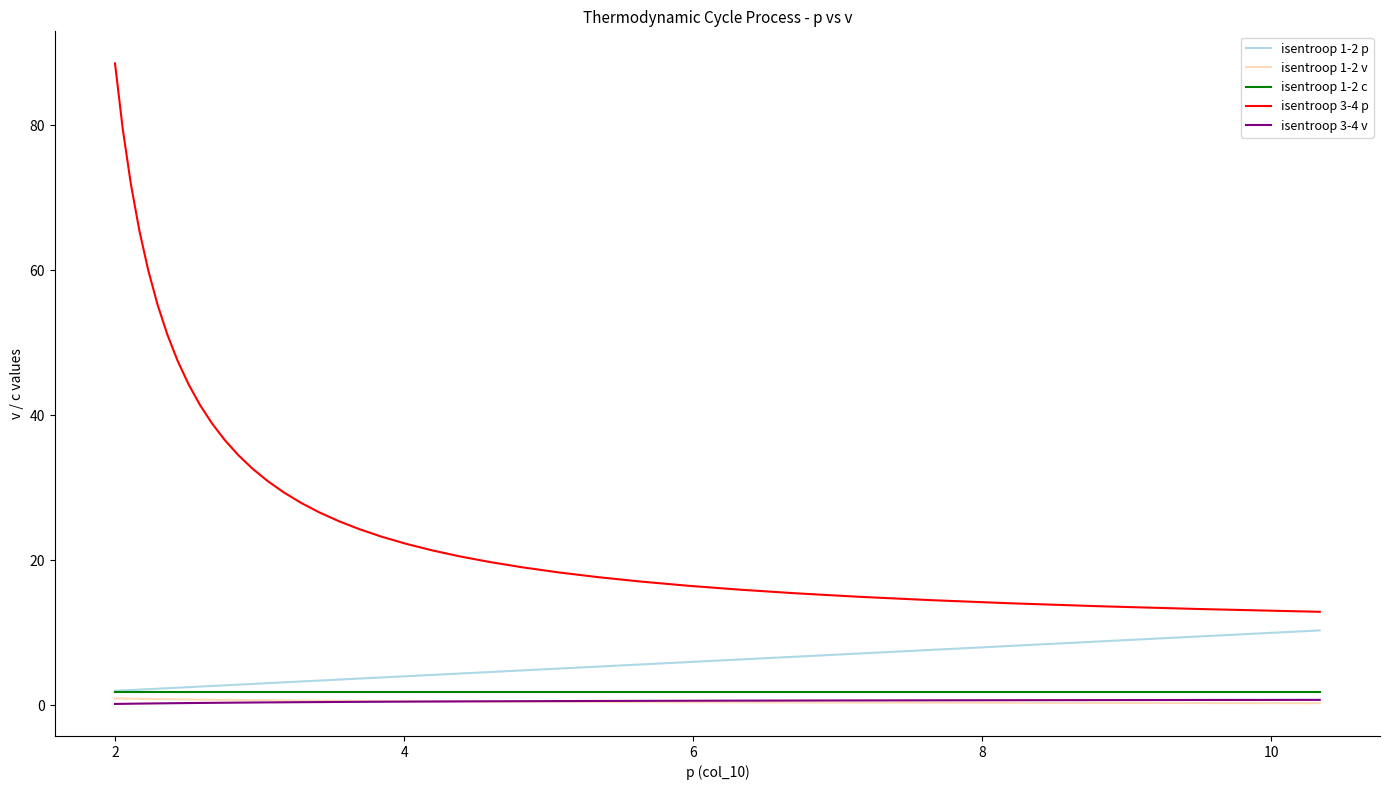

Which series has the largest range (max minus min)?

isentroop 3-4 p